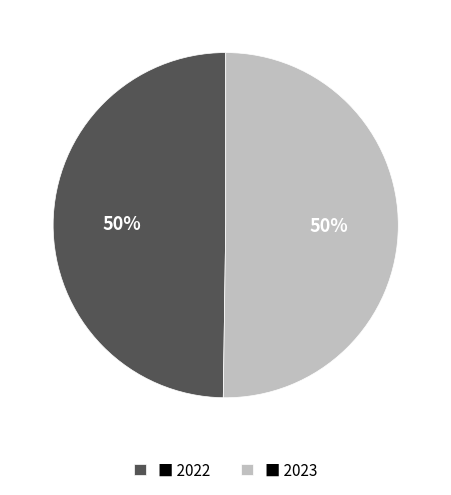

True or false: ■ 2023 accounts for 50% of the total.

True